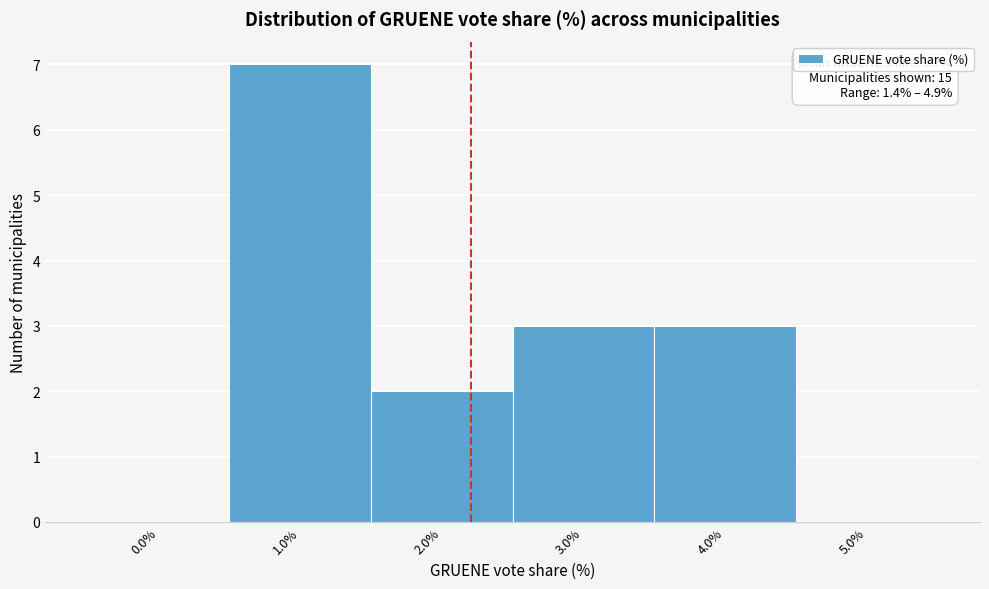

Reading left to right, list all the values displayed in this chart.

0.0%=0	1.0%=7	2.0%=2	3.0%=3	4.0%=3	5.0%=0